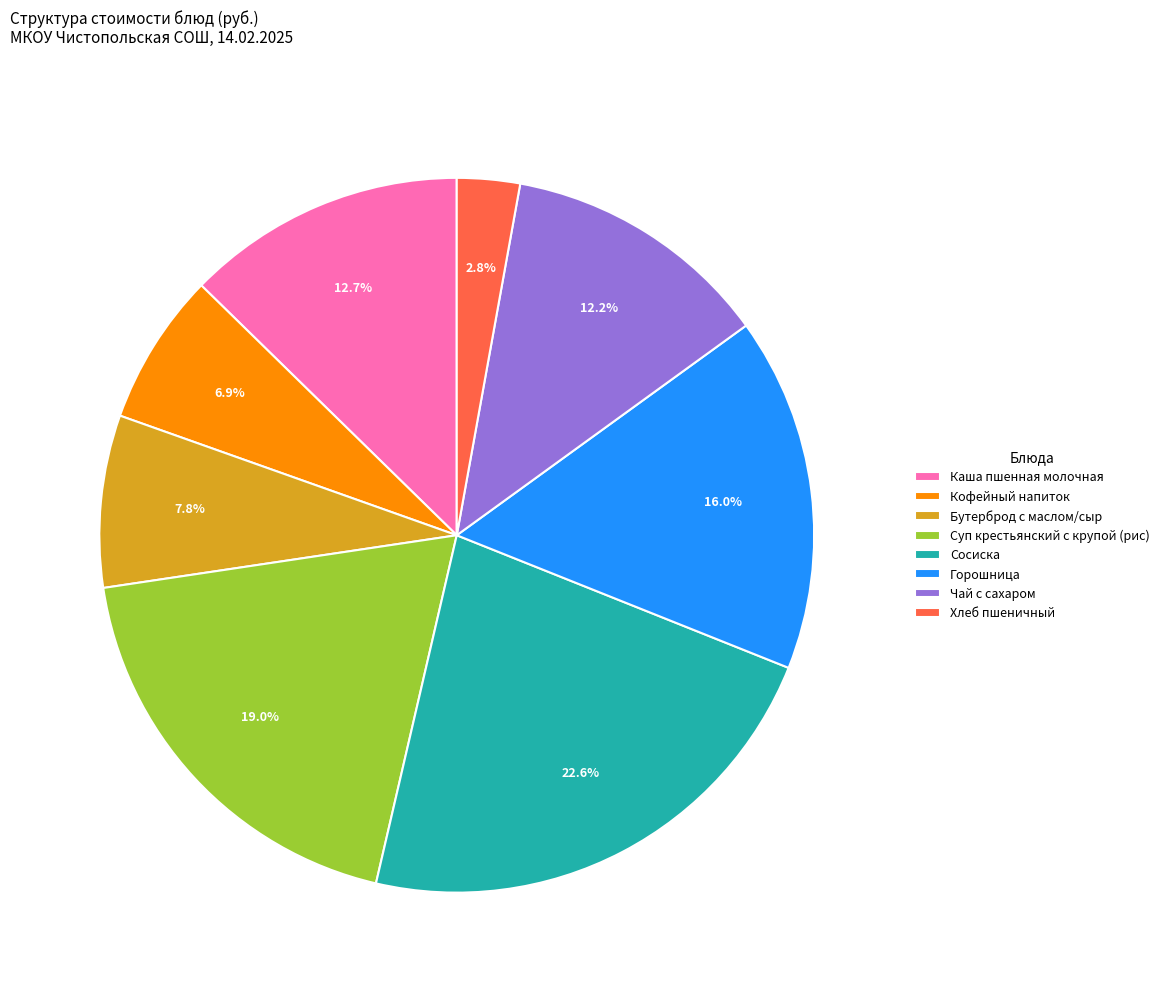

Does Кофейный напиток account for over 50% of the chart?

No